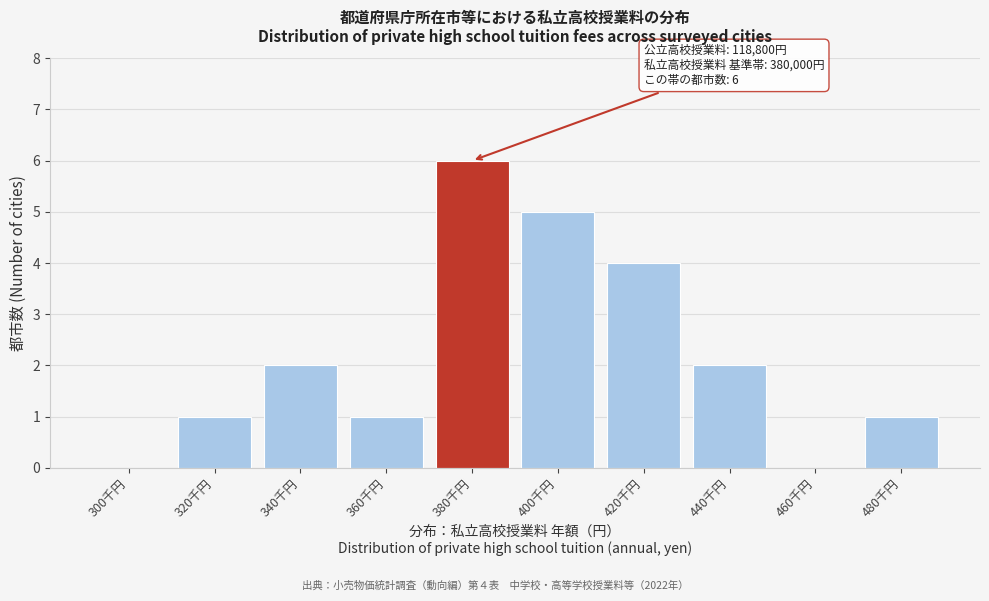

Reading left to right, extract all data points from this chart.

300千円=0	320千円=1	340千円=2	360千円=1	380千円=6	400千円=5	420千円=4	440千円=2	460千円=0	480千円=1